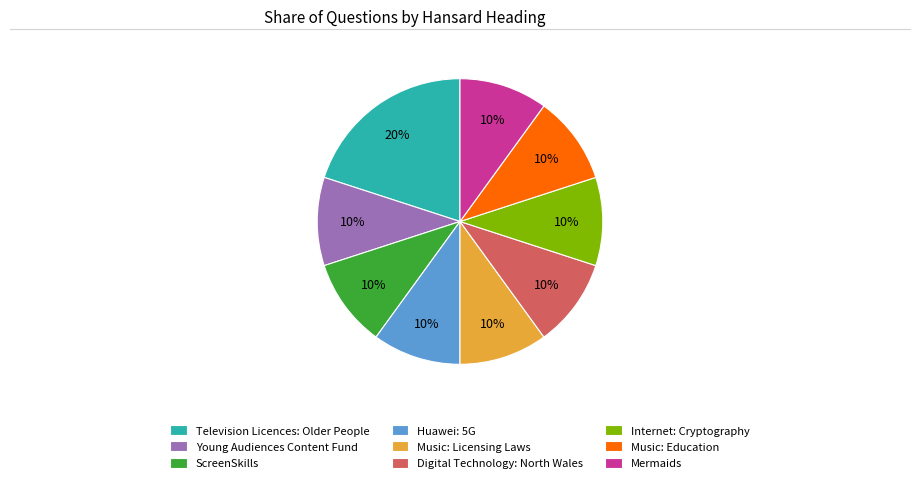

The Music: Licensing Laws slice represents 10% of the pie. True or false?

True